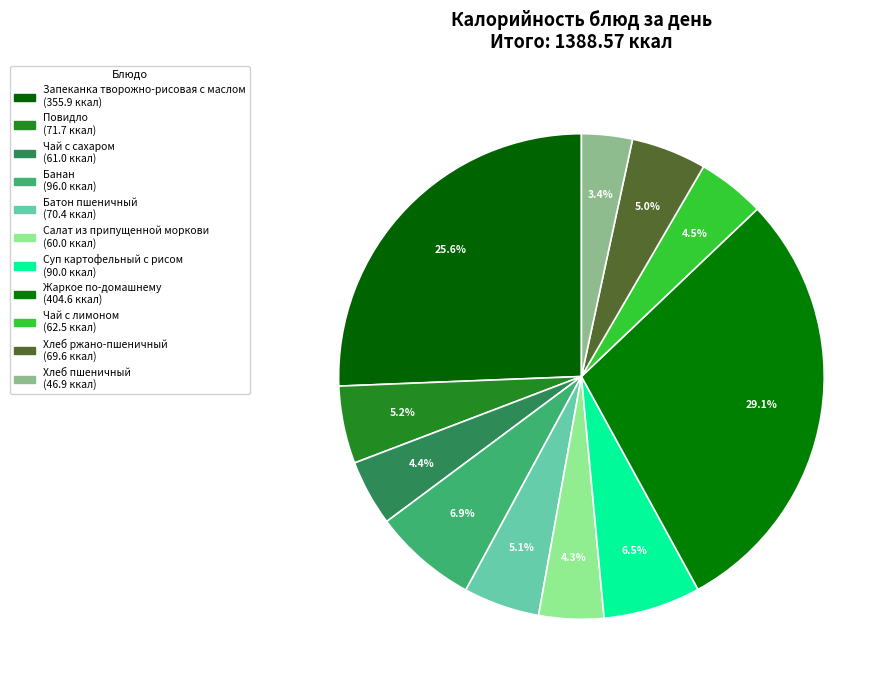

How many segments does this pie chart have?

11